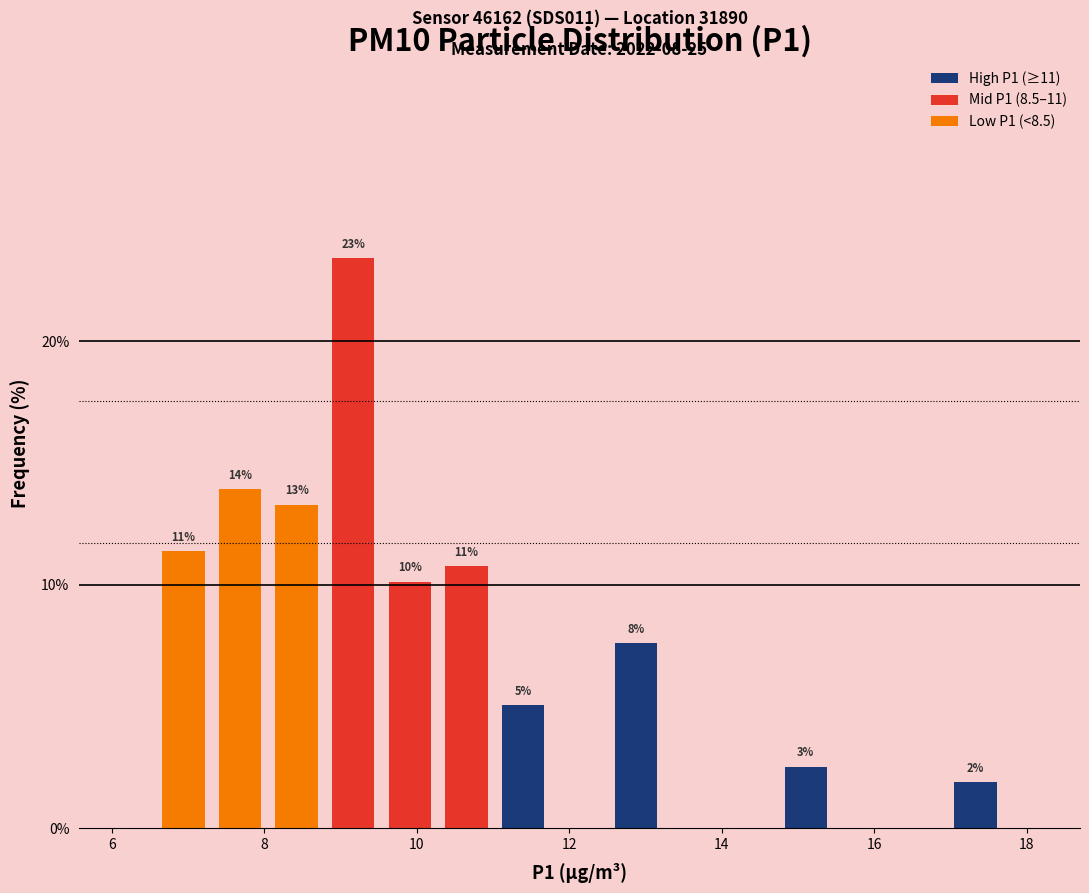

Read against the x-axis, roughly where is the centre of the tallest bar?

9.2